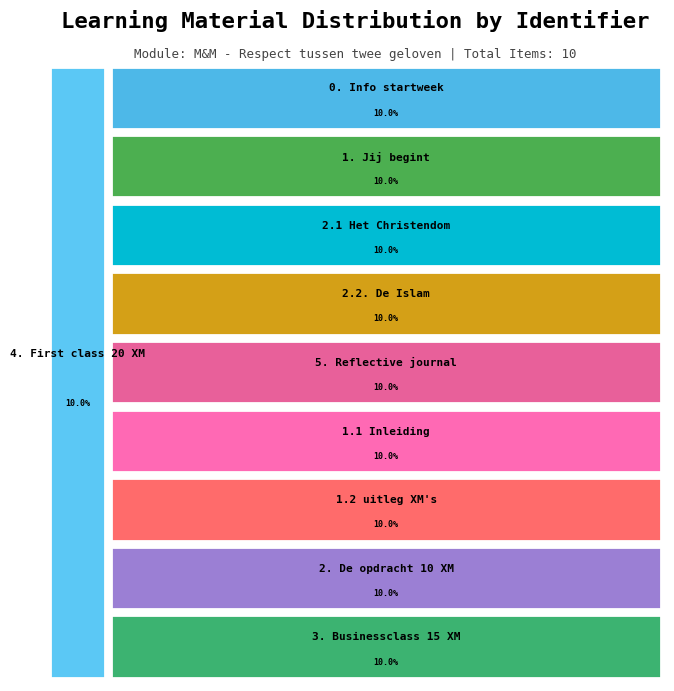

Rank the categories by value from highest to lowest.

4. First class 20 XM, 3. Businessclass 15 XM, 2. De opdracht 10 XM, 1.2 uitleg XM's, 1.1 Inleiding, 5. Reflective journal, 2.2. De Islam, 2.1 Het Christendom, 1. Jij begint, 0. Info startweek